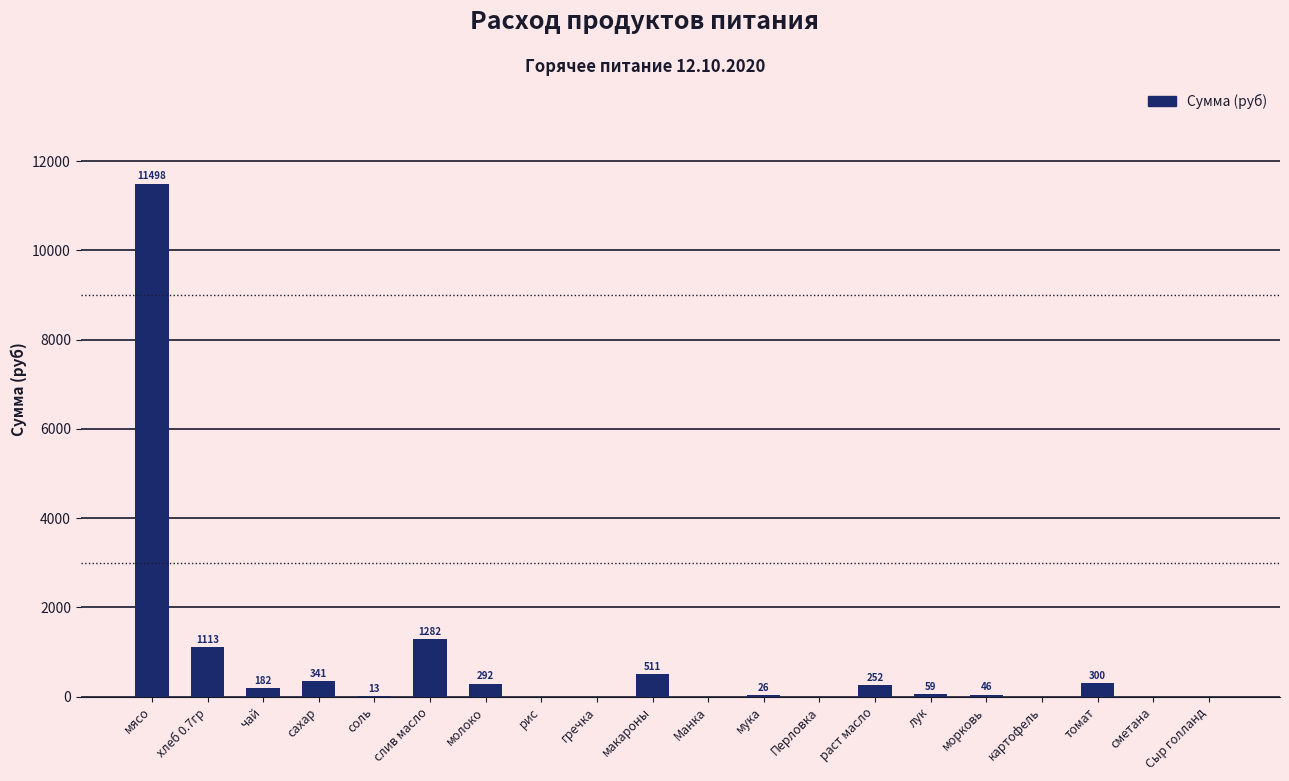

Which label corresponds to the largest value in the chart?

мясо